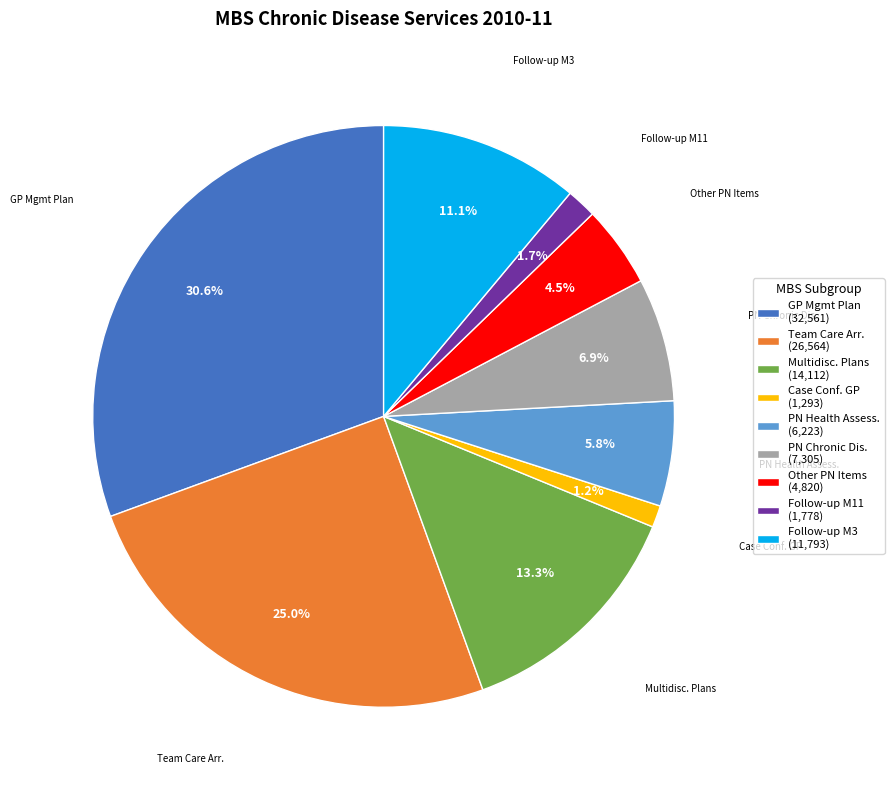

What is the largest slice in the pie chart?

GP Mgmt Plan